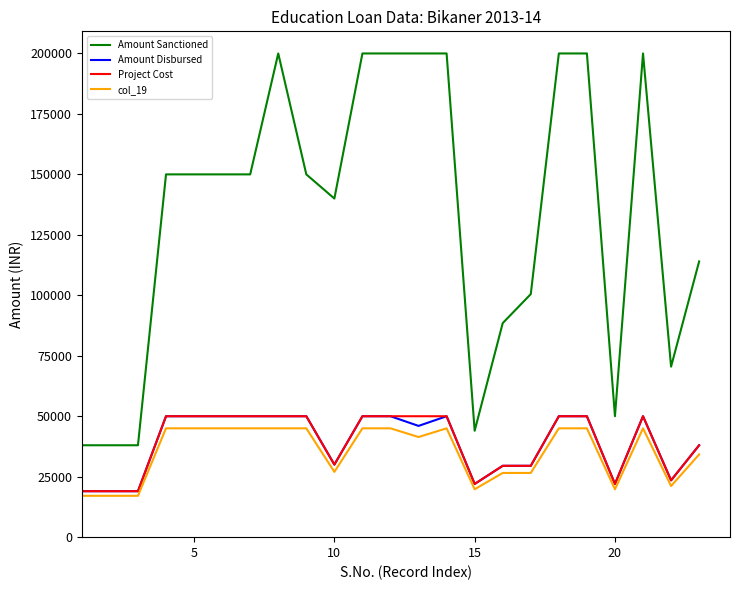

What is the lowest value of the Project Cost series?

19000